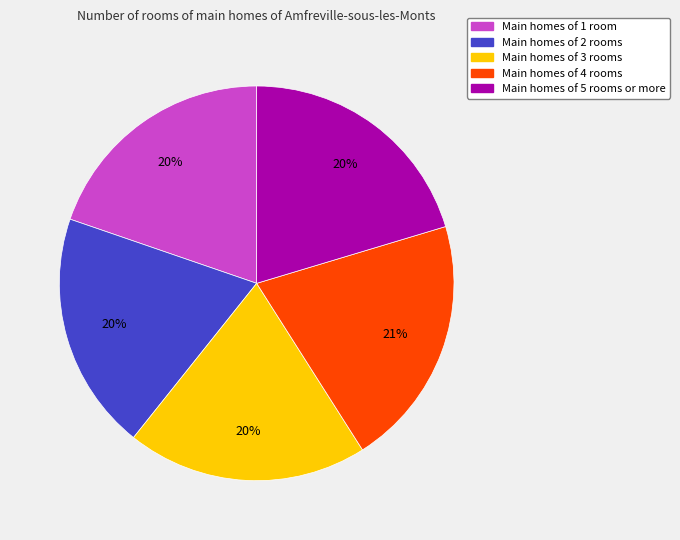

Does any single category account for the majority?

No